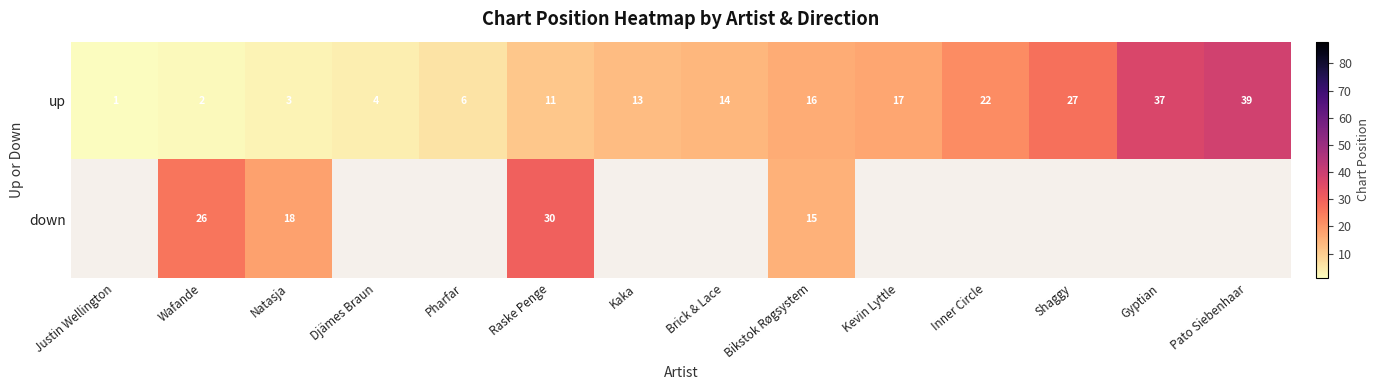

What value does the up series have at Kaka, to the nearest 5?

15